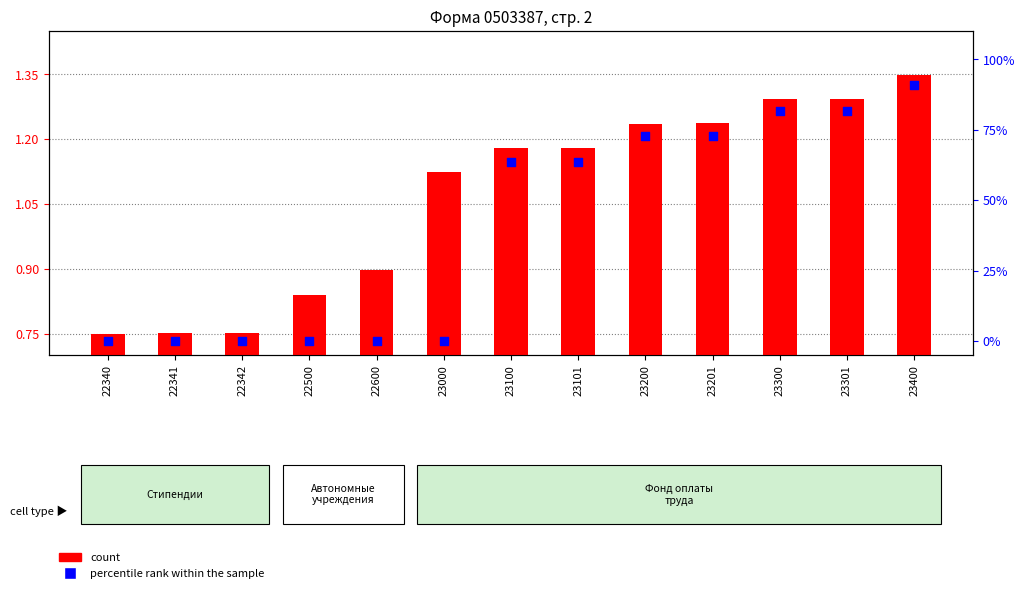

At which category is the sum across all series the highest?

23400